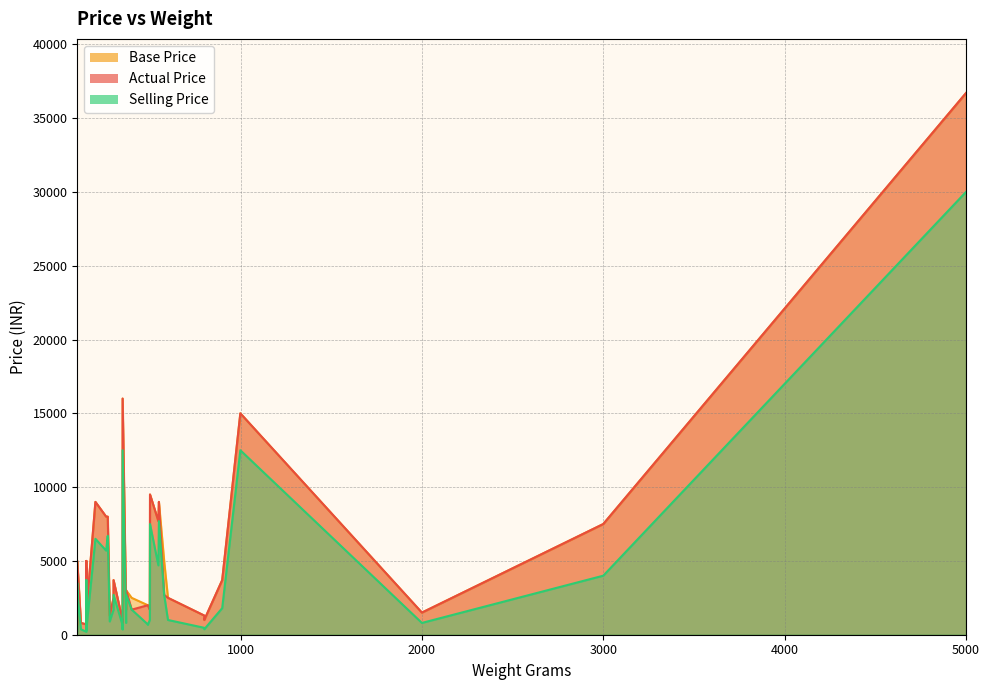

Count the number of data series in this chart.

3